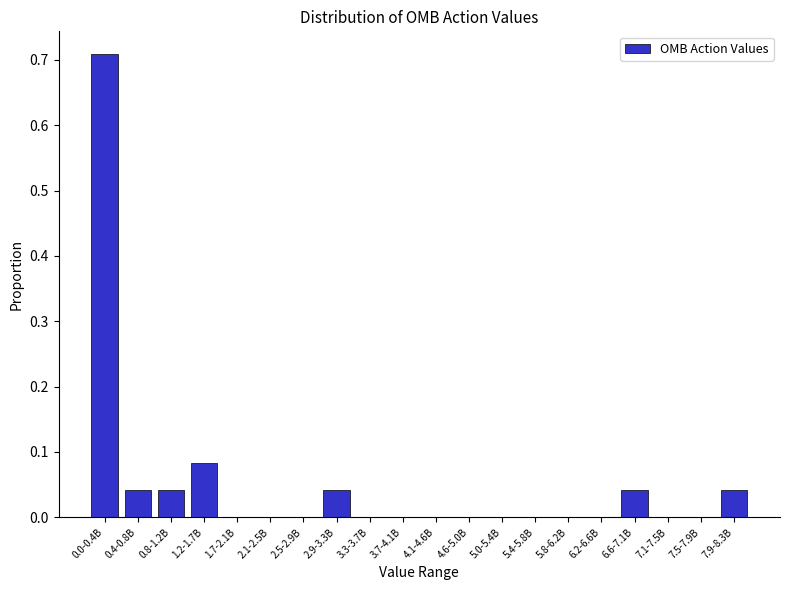

The chart shows a value of 0.0 at 7.5-7.9B. True or false?

True